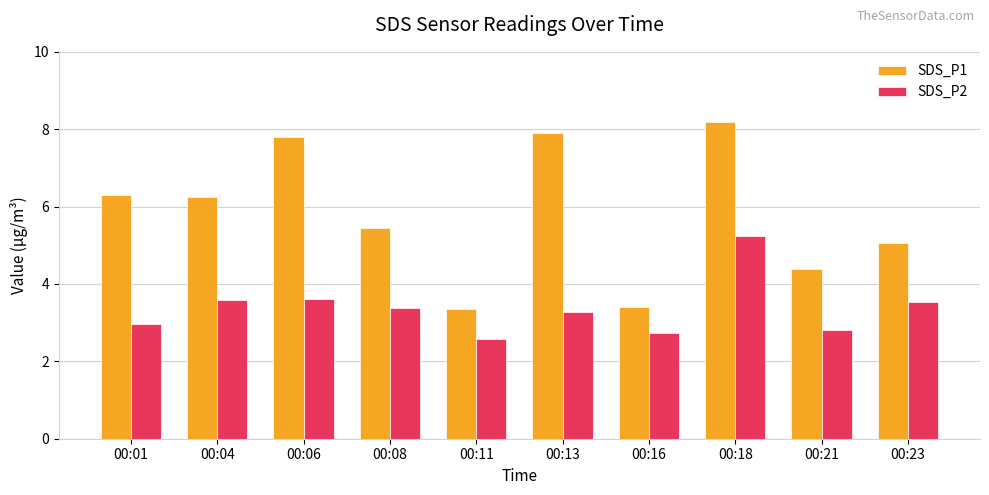

How many data points in SDS_P1 are above 6?

5